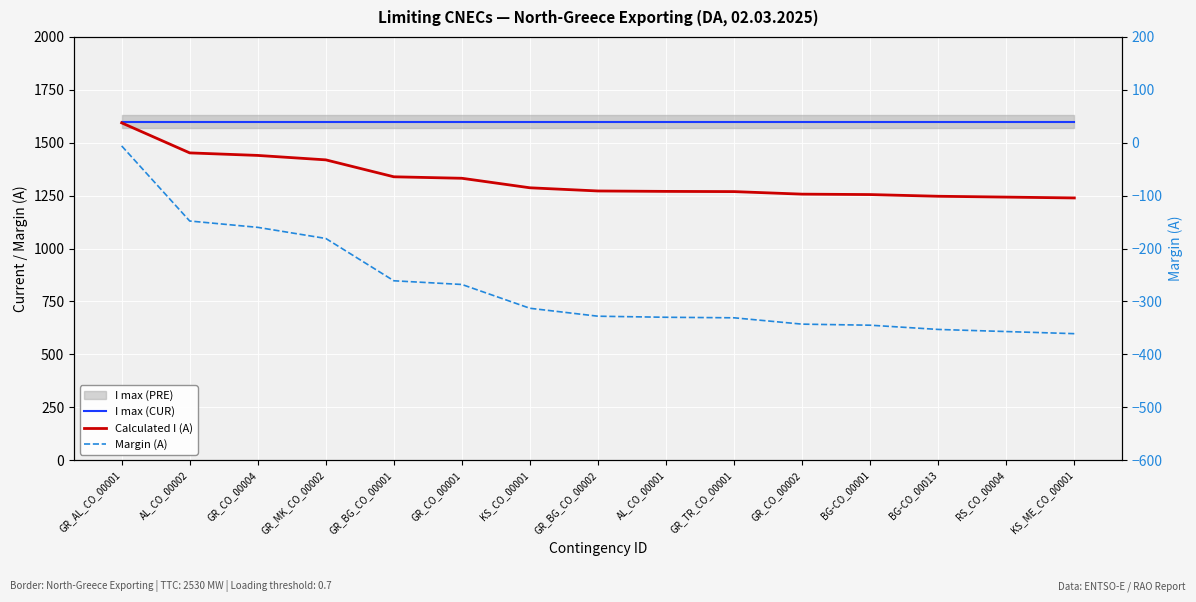

What is the label of the 8th point from the left?

GR_BG_CO_00002